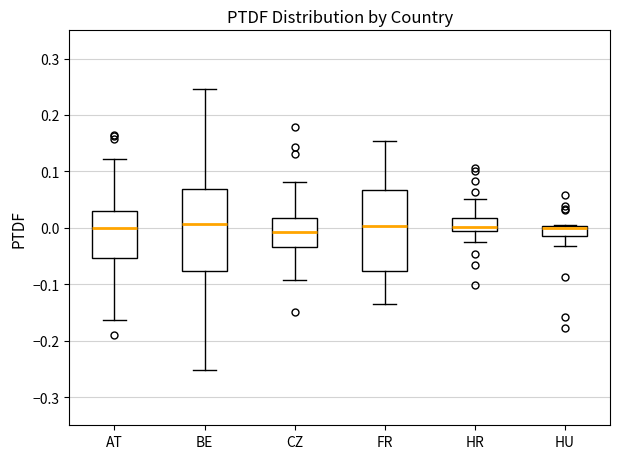

Reading left to right, read every box against the y-axis: the position of its median line, the range the box covers, and the ends of its whiskers. The values are not printed on the chart, so give them approximately, as read against the axis.

AT: median 0.00, box -0.05 to 0.03, whiskers -0.16 to 0.12
BE: median 0.01, box -0.08 to 0.07, whiskers -0.25 to 0.25
CZ: median -0.01, box -0.03 to 0.02, whiskers -0.09 to 0.08
FR: median 0.00, box -0.08 to 0.07, whiskers -0.13 to 0.15
HR: median 0.00, box -0.01 to 0.02, whiskers -0.03 to 0.05
HU: median 0.00 (just below the box's upper edge), box -0.01 to 0.00, whiskers -0.03 to 0.01